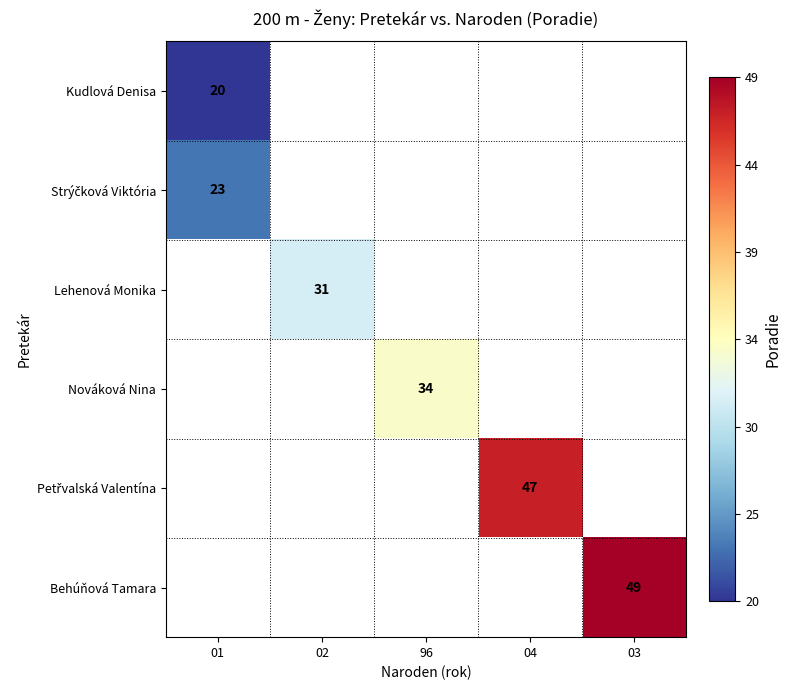

The Nováková Nina series shows 13 at 96. True or false?

False